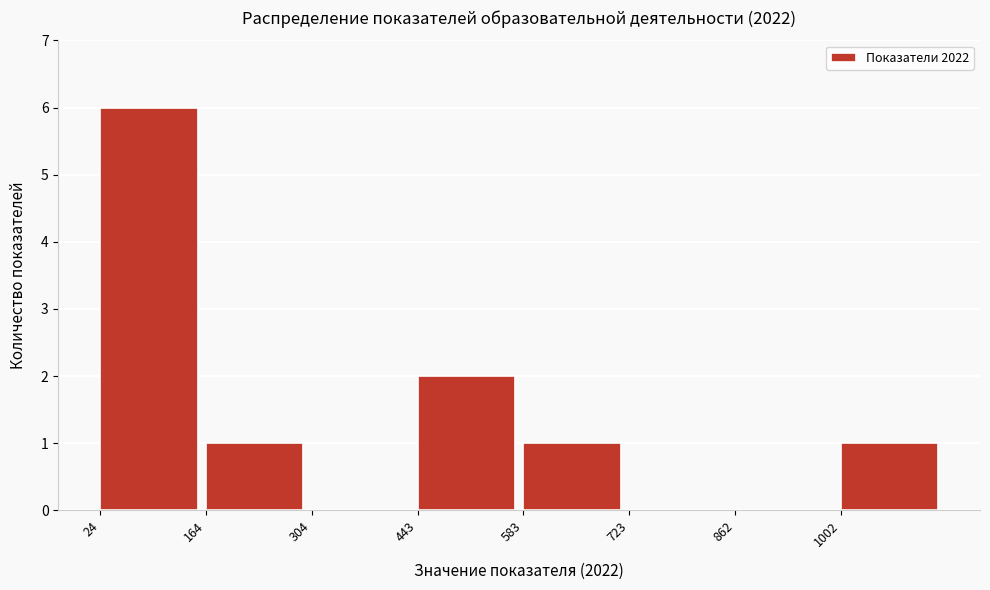

Reading left to right, list every bar in this chart as the range it spans on the x-axis followed by its height. Neither the bar edges nor the heights are printed on the chart, so give them approximately, as read against the axes.

20 to 160: 6
160 to 300: 1
300 to 440: 0
440 to 580: 2
580 to 720: 1
720 to 860: 0
860 to 1000: 0
1000 to 1140: 1